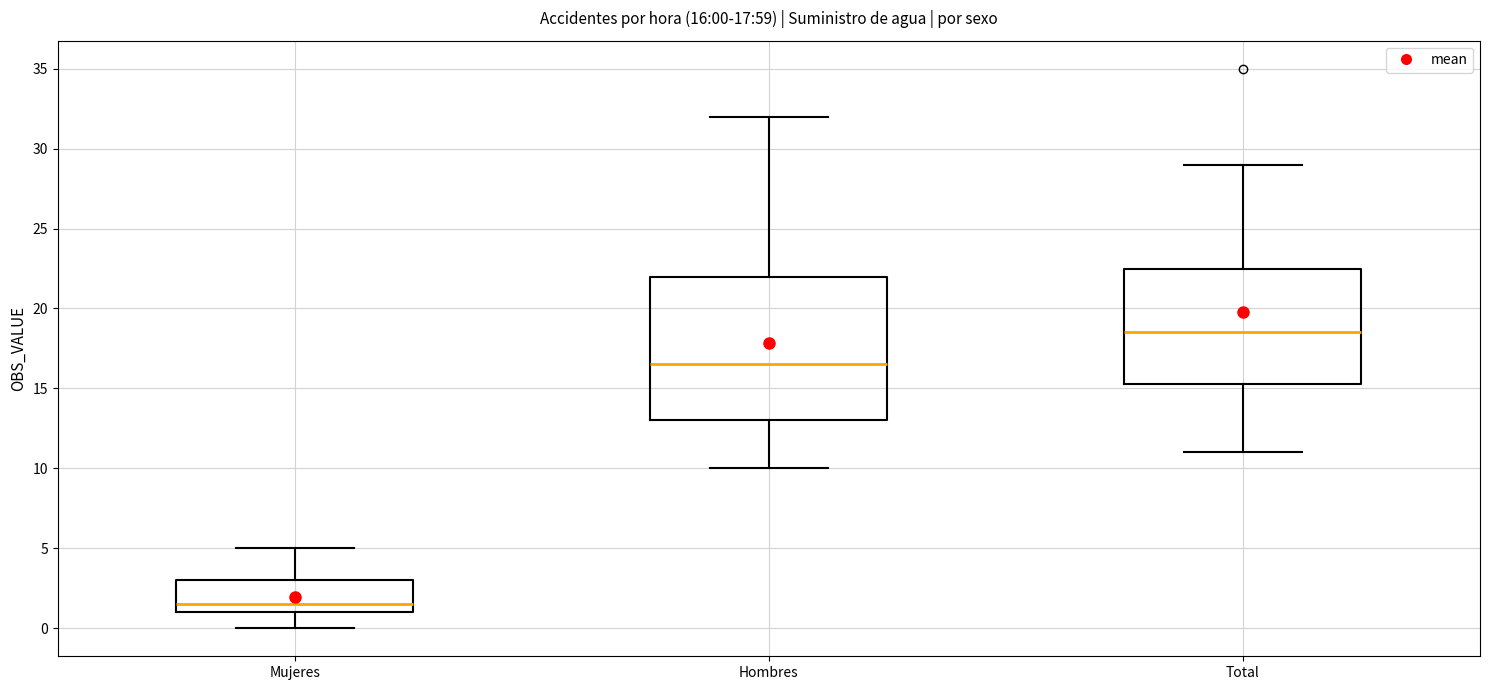

Which box's median line is the lowest?

Mujeres